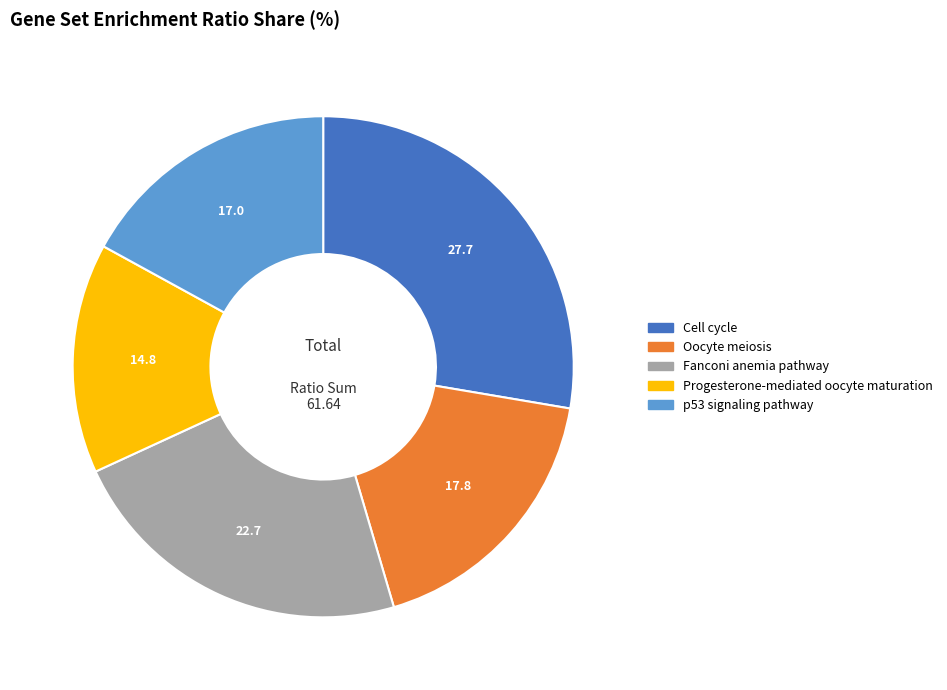

Is there any slice that represents more than half of the pie?

No